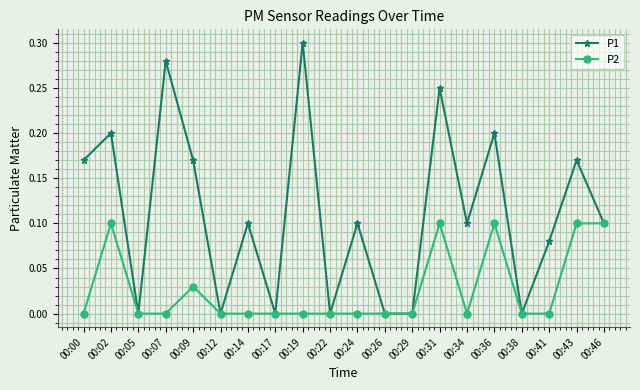

What are all the series names shown in the legend?

P1, P2